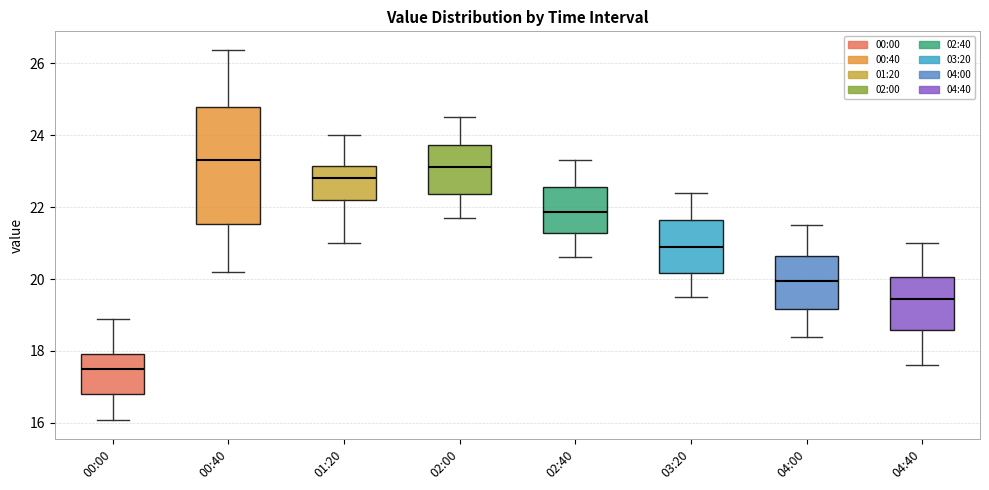

Which box is the tallest, from its lower edge to its upper edge?

00:40